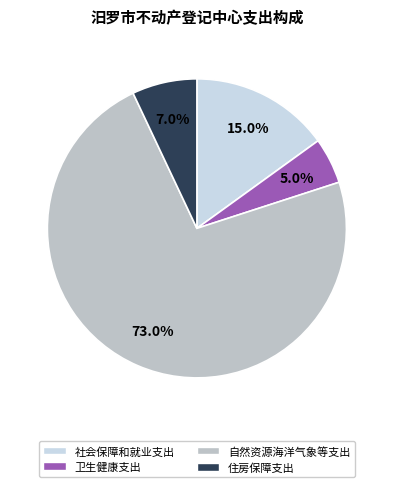

The 社会保障和就业支出 slice represents 15% of the pie. True or false?

True